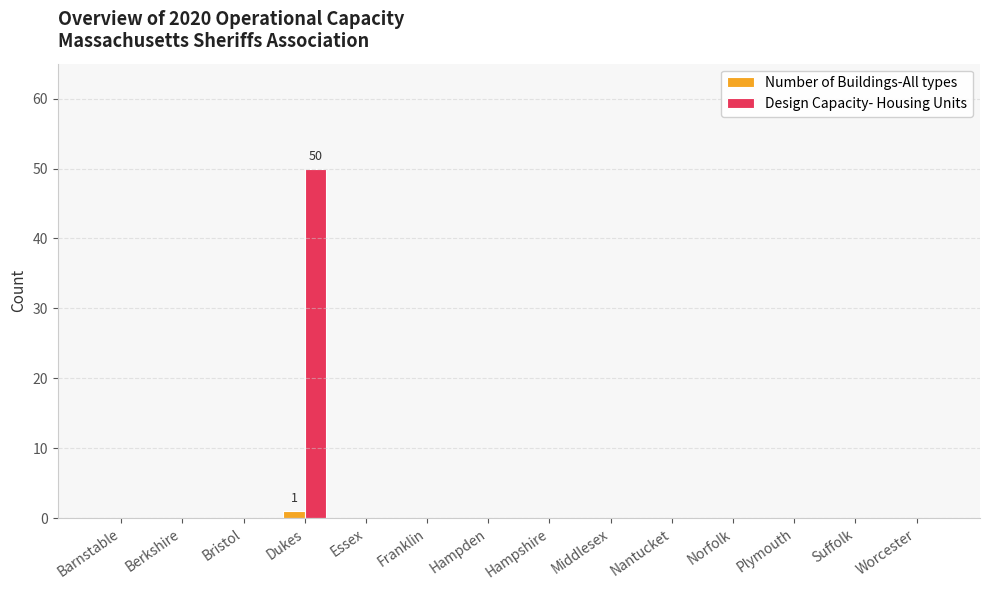

Are the bars grouped side by side (vs. stacked)?

Yes